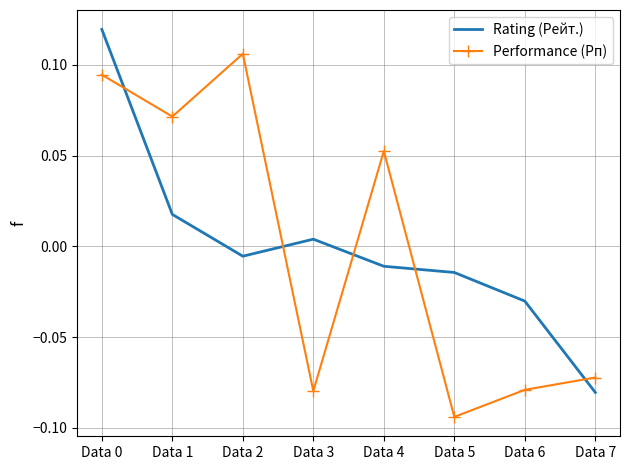

Is it true that Rating (Рейт.) equals 0.2 at Data 0?

False